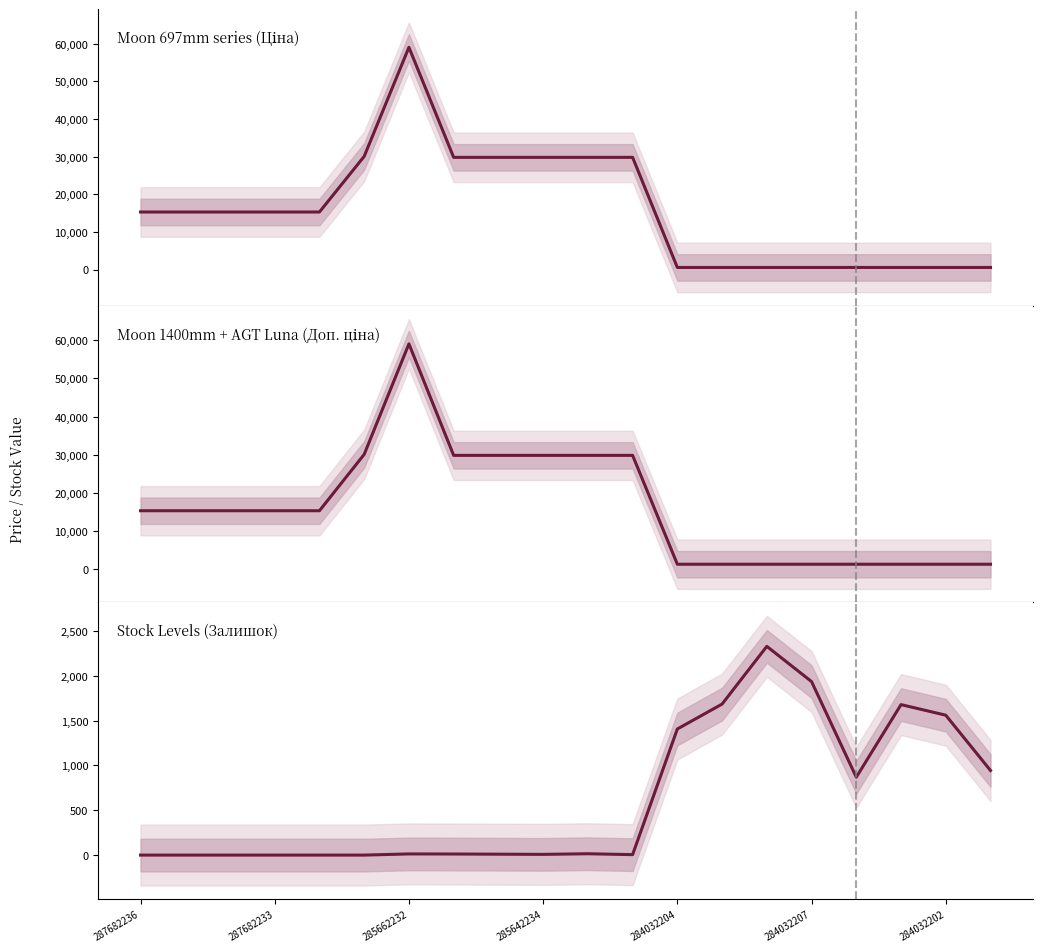

What are all the series names shown in the legend?

Ціна, Доп. ціна, Залишок